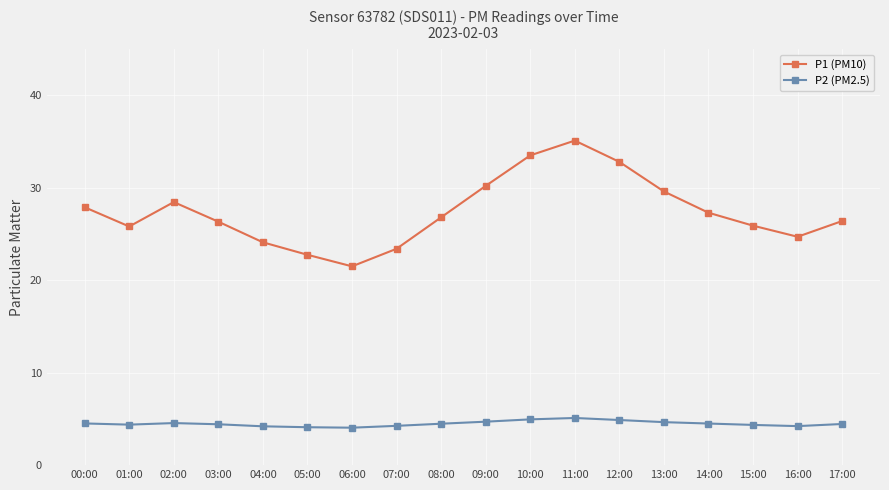

Which series has the widest spread of values?

P1 (PM10)